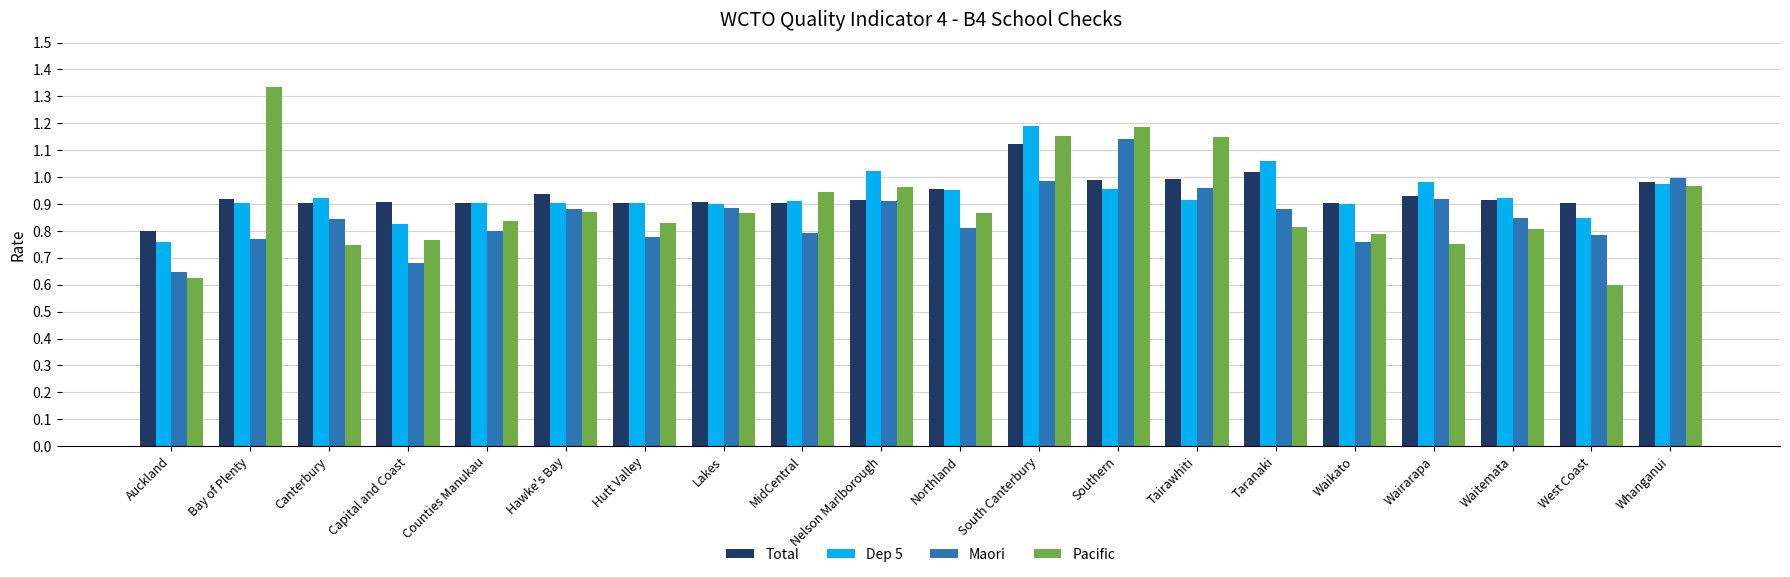

Which series has the largest range (max minus min)?

Pacific